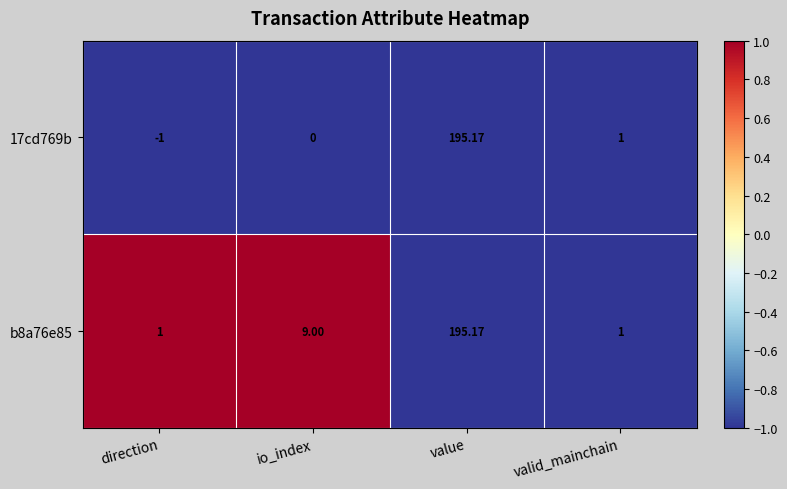

At which category is the sum across all series the highest?

value